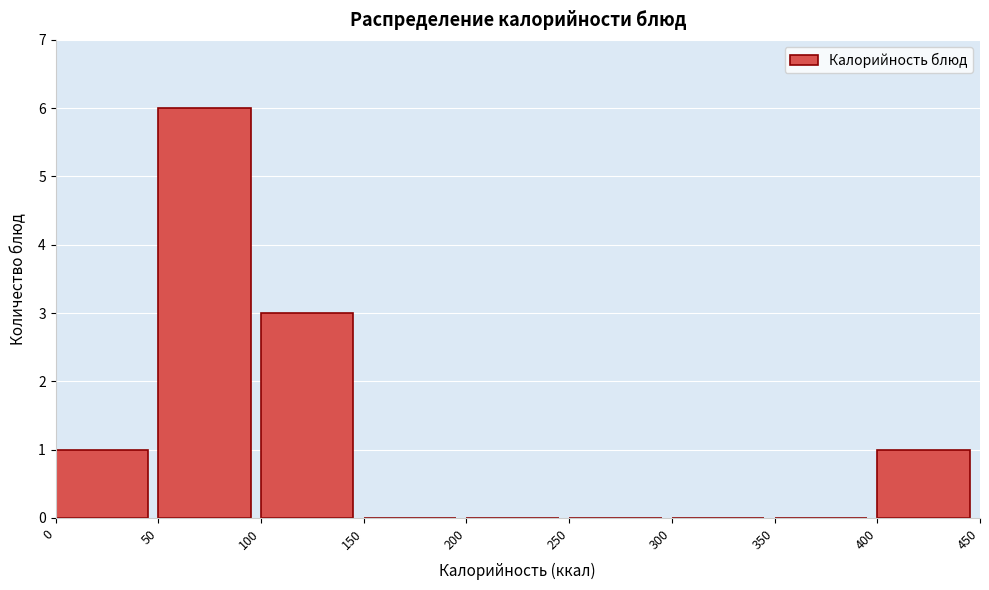

Reading left to right, transcribe this chart: for each bar, give the range it covers on the x-axis and its height. The values are not printed on the chart, so give them approximately, as read against the axis.

0 to 50: 1
50 to 100: 6
100 to 150: 3
150 to 200: 0
200 to 250: 0
250 to 300: 0
300 to 350: 0
350 to 400: 0
400 to 450: 1